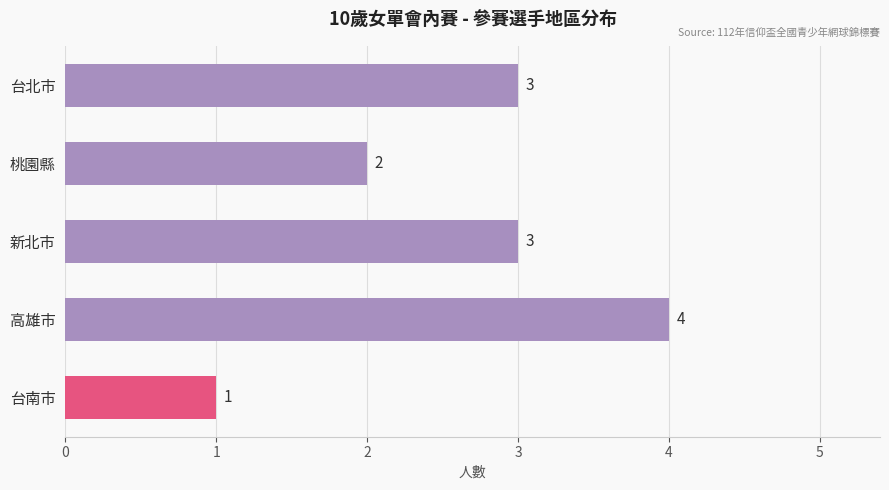

Reading bottom to top, extract all data points from this chart.

1	4	3	2	3